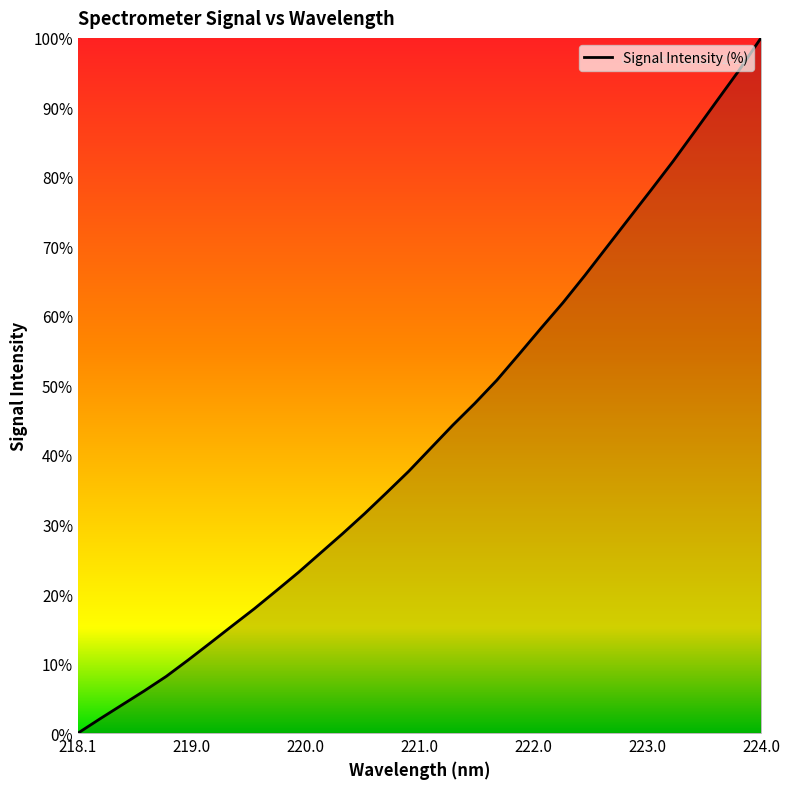

What is the greatest value displayed?

100.0